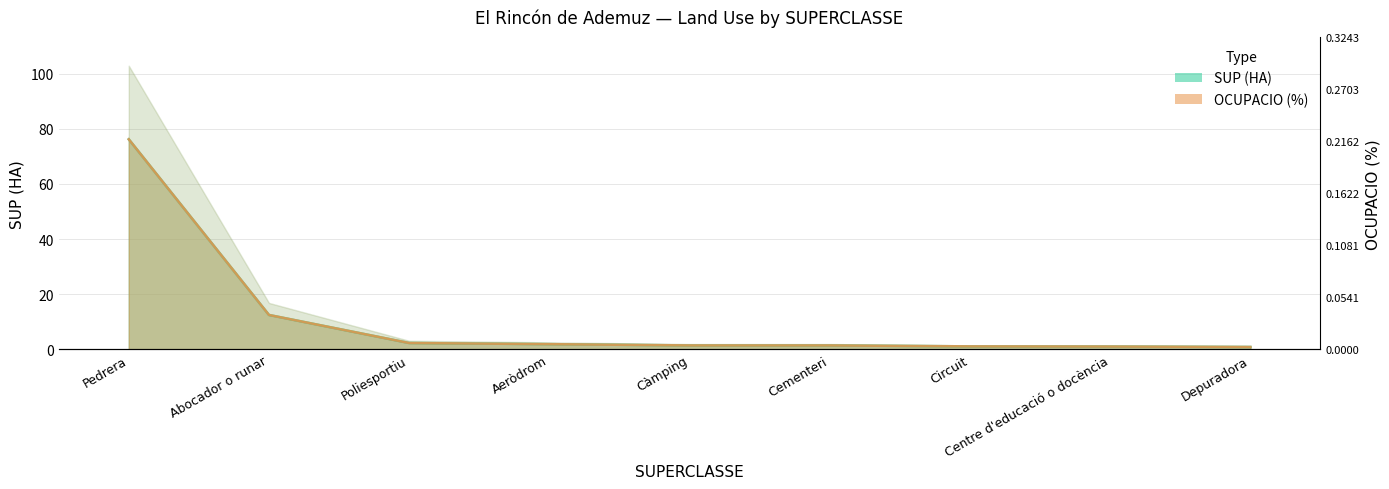

True or false: SUP (HA) has a value of 0.4 at Circuit.

False